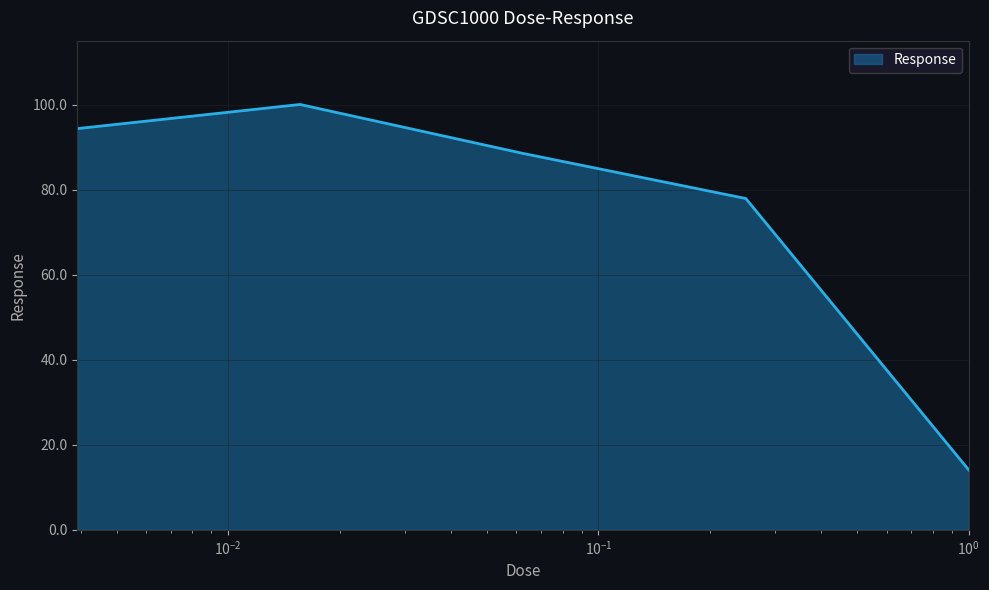

What is the difference between the maximum and minimum values?

86.0